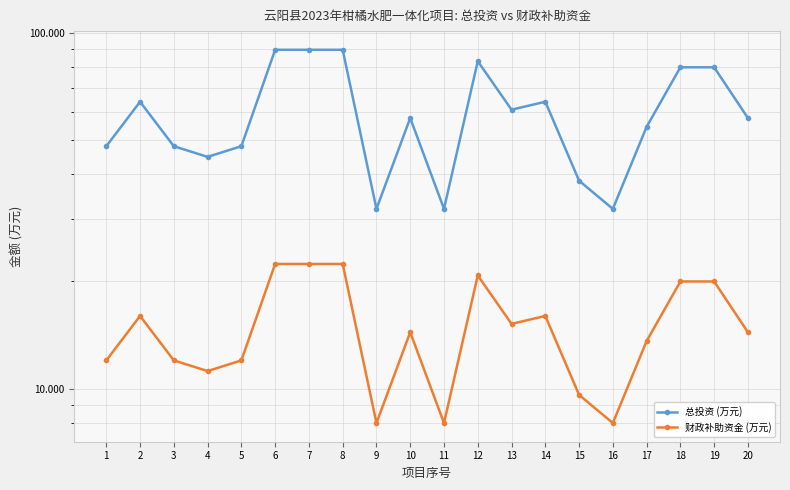

What is the value of the 总投资 (万元) point at the 19th from the left?

80.0